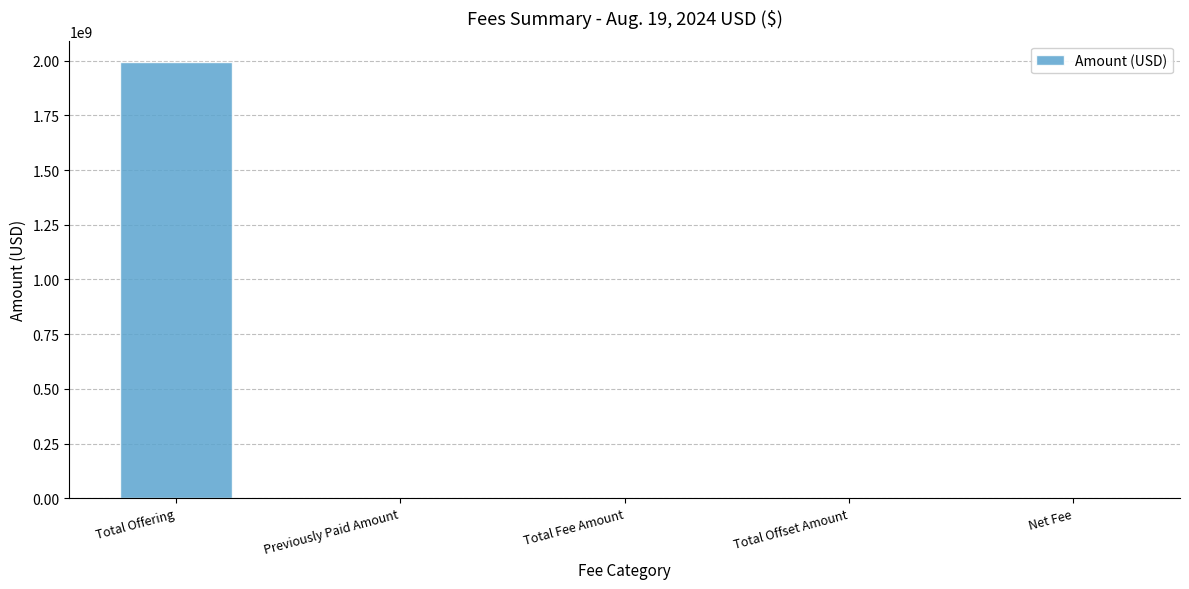

What is the sum of all values?

1992558029.6